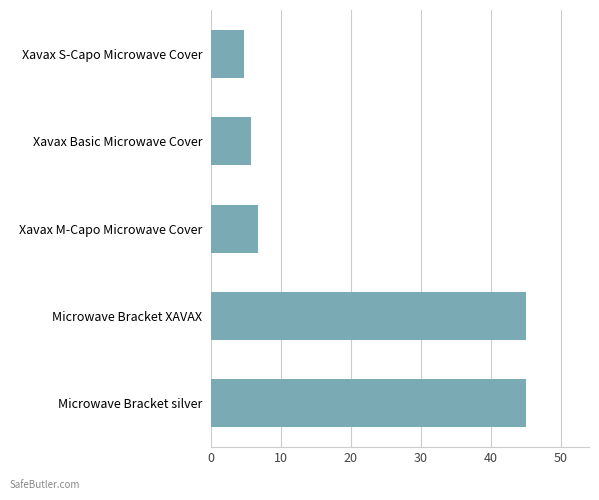

What is the change in value from Xavax Basic Microwave Cover to Microwave Bracket silver?

+39.2